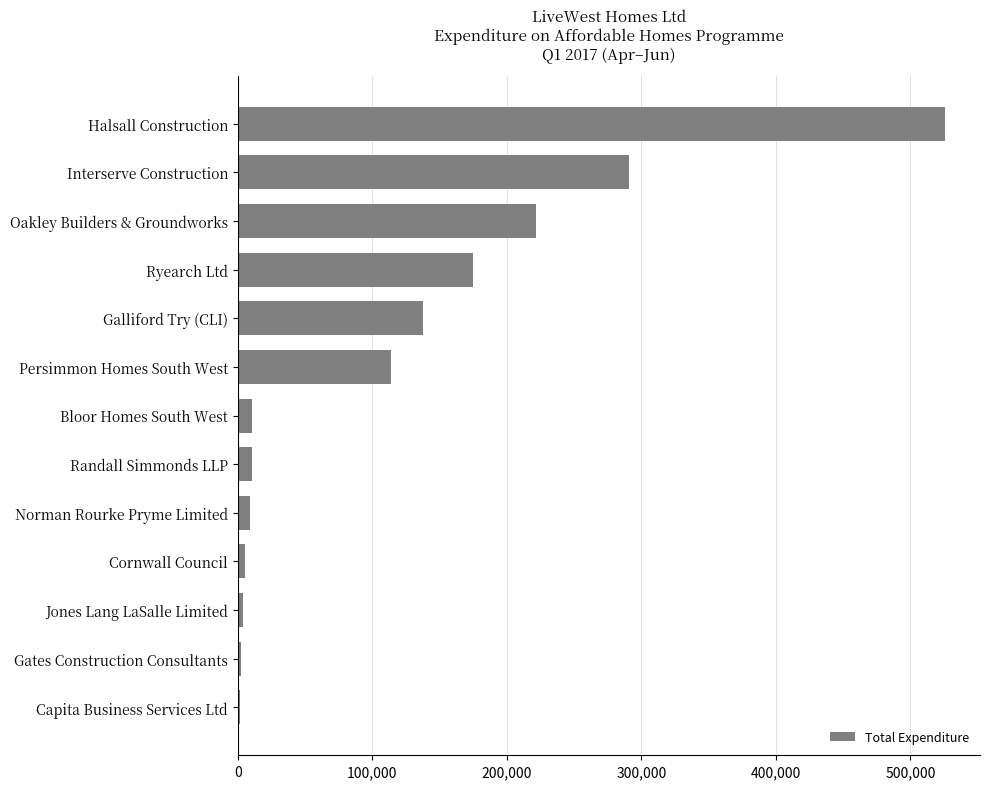

Is it true that the value at Halsall Construction is 270356?

False